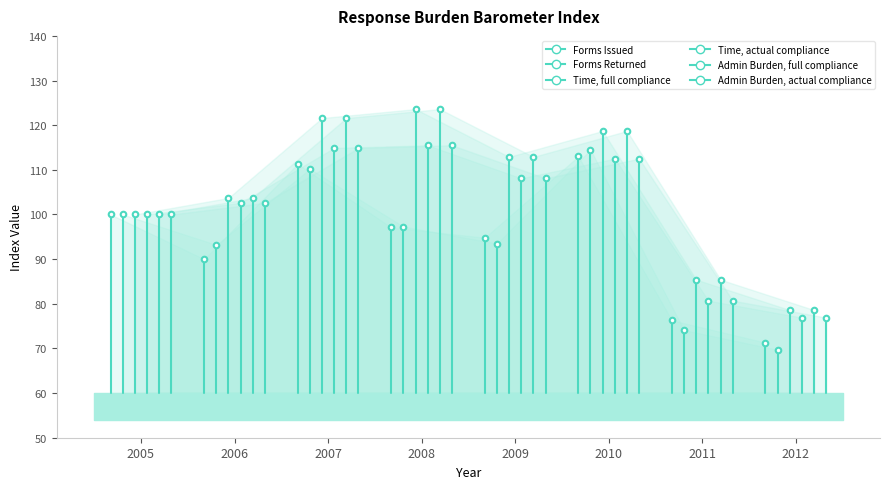

What is the value of the Admin Burden, actual compliance point at the 1st from the left?

100.0